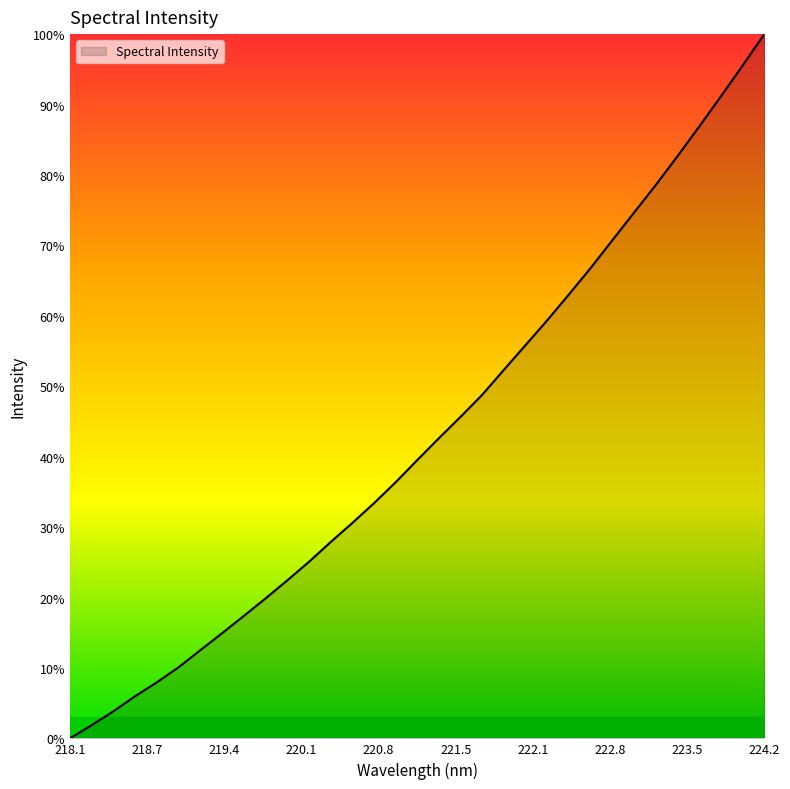

Does the chart have visible grid lines?

No